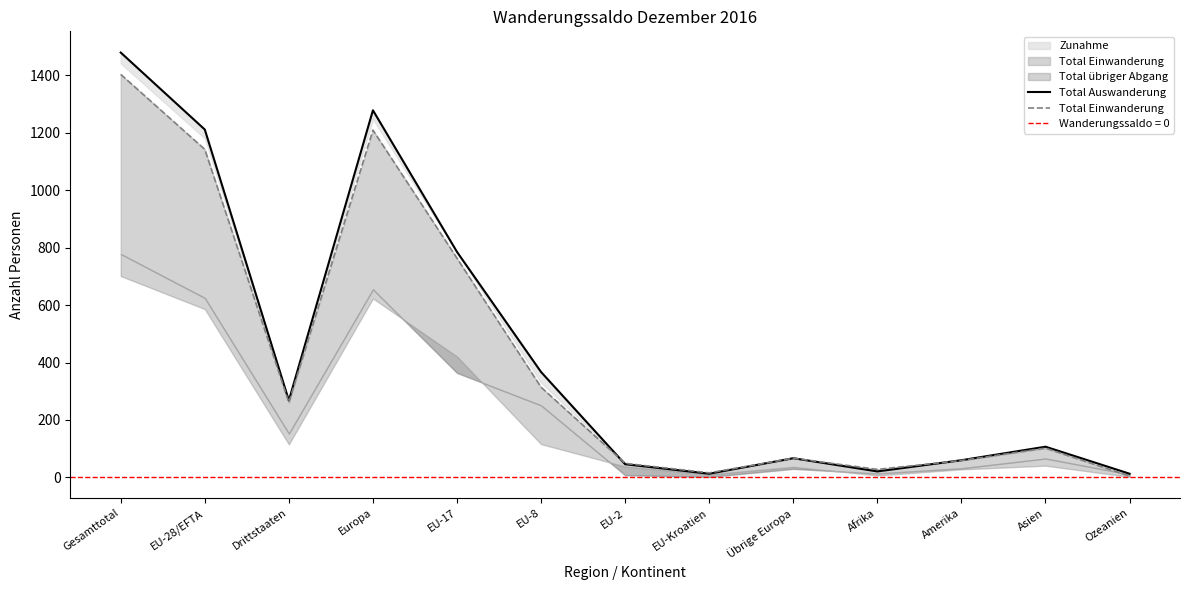

True or false: Total Einwanderung has a value of 1142 at EU-28/EFTA.

True